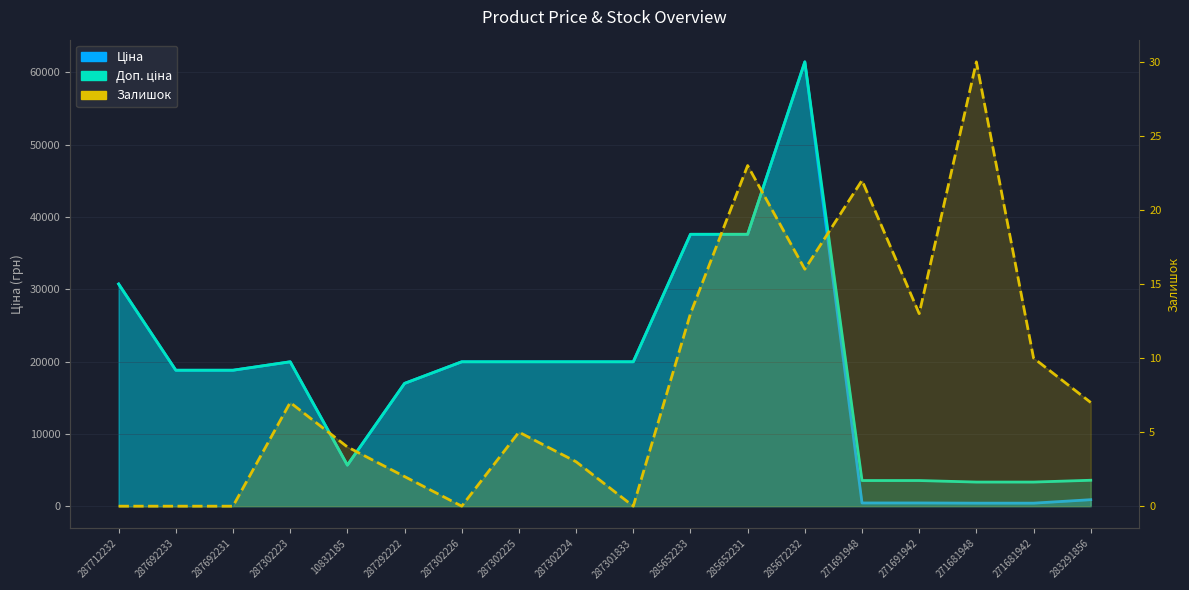

Which has a higher value, 287301833 or 287302224?

287301833